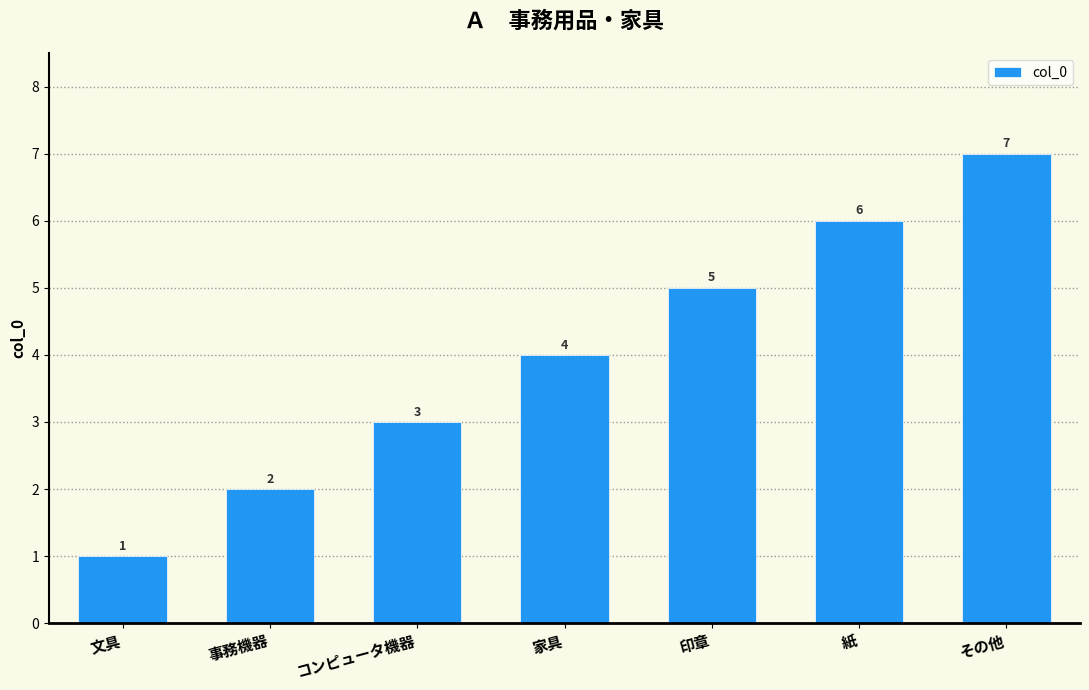

What is the change in value from 文具 to 印章?

+4